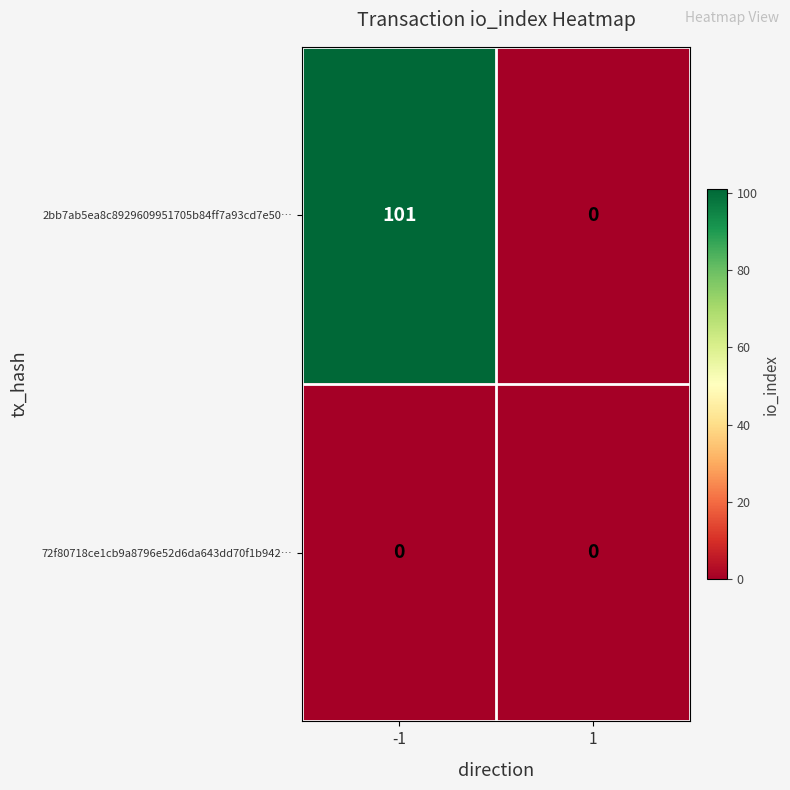

Is the value of 2bb7ab5ea8c8929609951705b84ff7a93cd7e50… at -1 greater than the value of 72f80718ce1cb9a8796e52d6da643dd70f1b942… at 1?

Yes